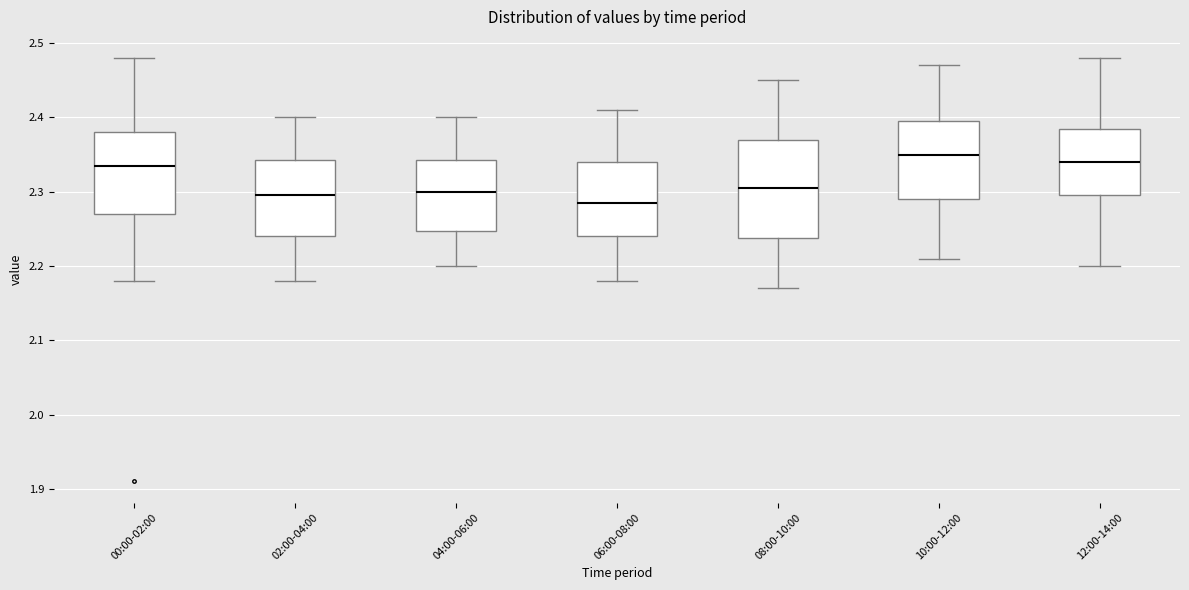

Reading left to right, read every box against the y-axis: the position of its median line, the range the box covers, and the ends of its whiskers. The values are not printed on the chart, so give them approximately, as read against the axis.

00:00-02:00: median 2.34, box 2.27 to 2.38, whiskers 2.18 to 2.48
02:00-04:00: median 2.30, box 2.24 to 2.34, whiskers 2.18 to 2.40
04:00-06:00: median 2.30, box 2.25 to 2.34, whiskers 2.20 to 2.40
06:00-08:00: median 2.29, box 2.24 to 2.34, whiskers 2.18 to 2.41
08:00-10:00: median 2.31, box 2.24 to 2.37, whiskers 2.17 to 2.45
10:00-12:00: median 2.35, box 2.29 to 2.40, whiskers 2.21 to 2.47
12:00-14:00: median 2.34, box 2.30 to 2.39, whiskers 2.20 to 2.48